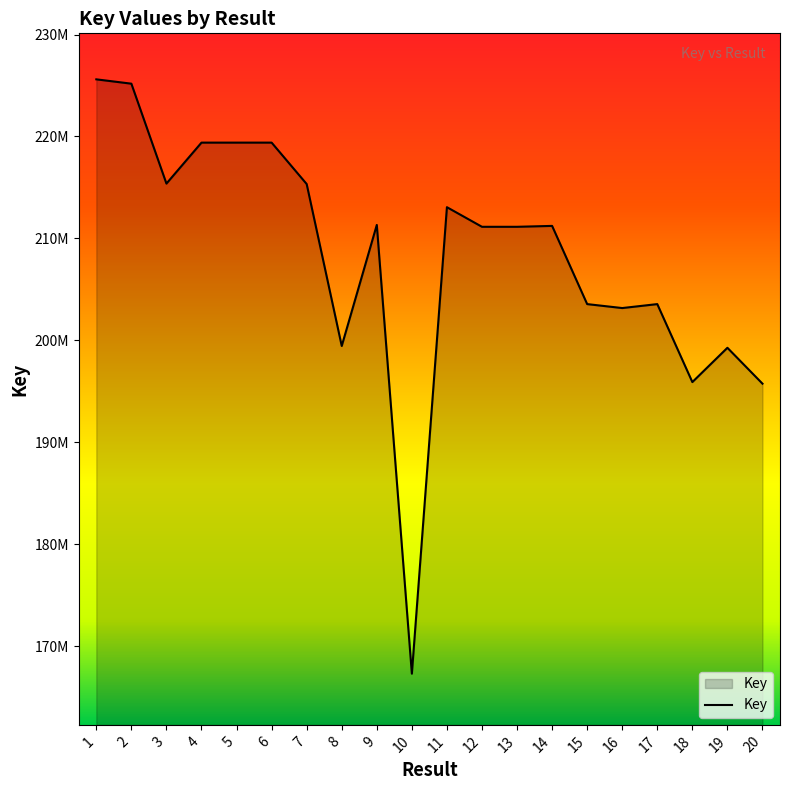

What is the change in value from 5 to 7?

-4062821